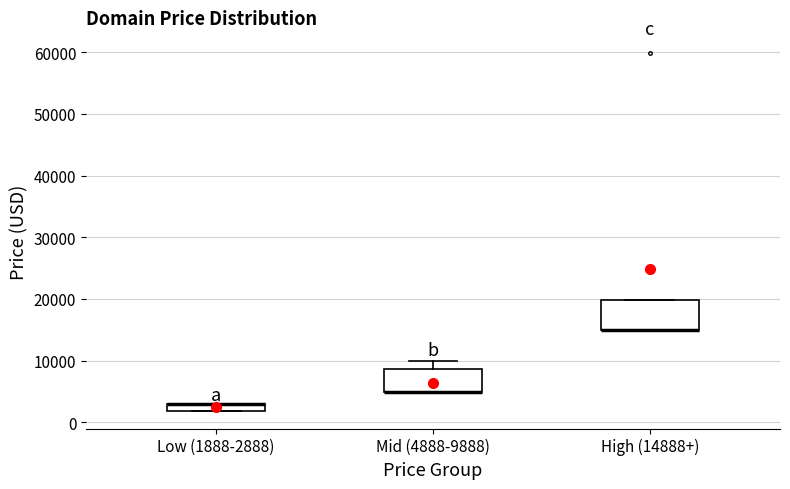

Where does the upper whisker of the box for Mid (4888-9888) end on the y-axis? The values are not printed on the chart, so give them approximately, as read against the axis.

10000